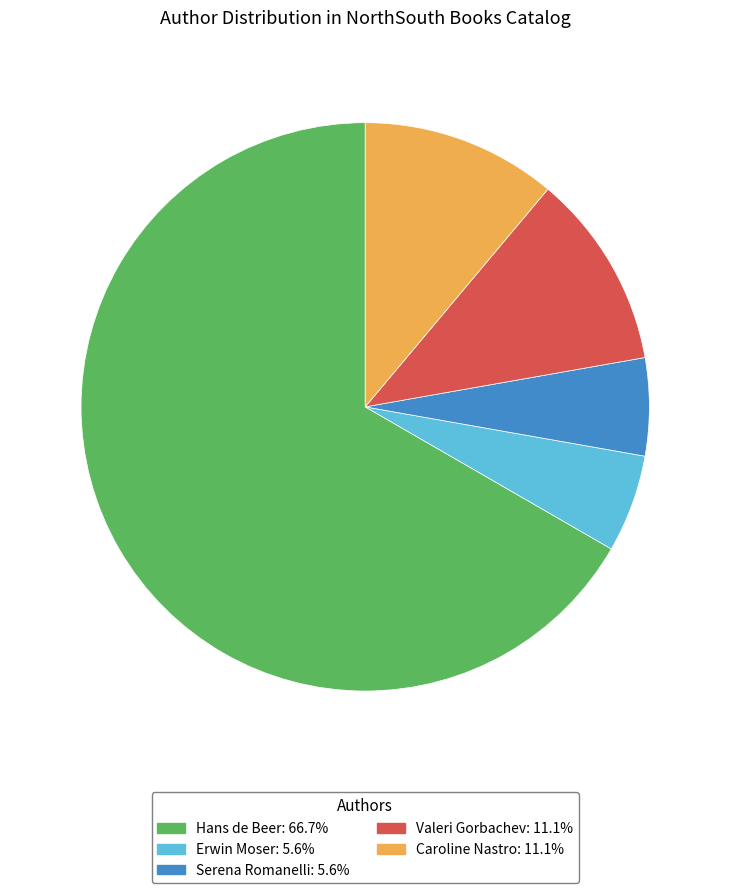

What is the largest slice in the pie chart?

Hans de Beer